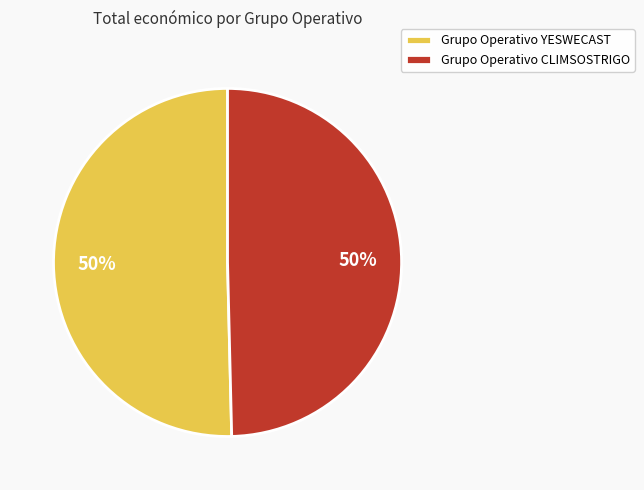

Is it true that Grupo Operativo CLIMSOSTRIGO is 57% of the pie?

False